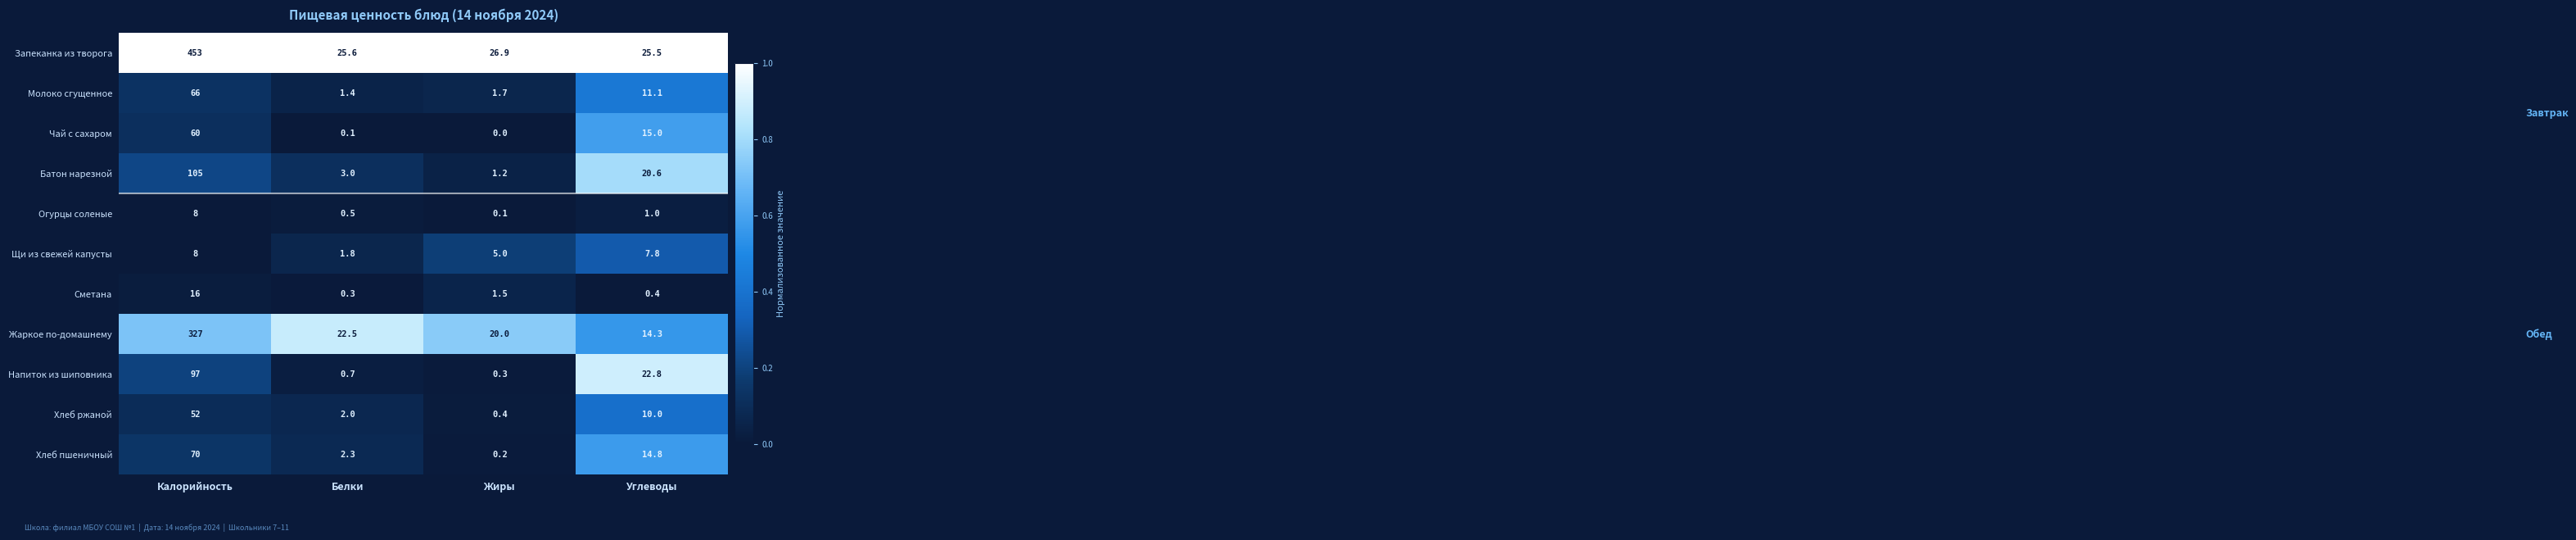

Rank the series at Жиры from highest to lowest value.

Запеканка из творога, Жаркое по-домашнему, Щи из свежей капусты, Молоко сгущенное, Сметана, Батон нарезной, Хлеб ржаной, Напиток из шиповника, Хлеб пшеничный, Огурцы соленые, Чай с сахаром